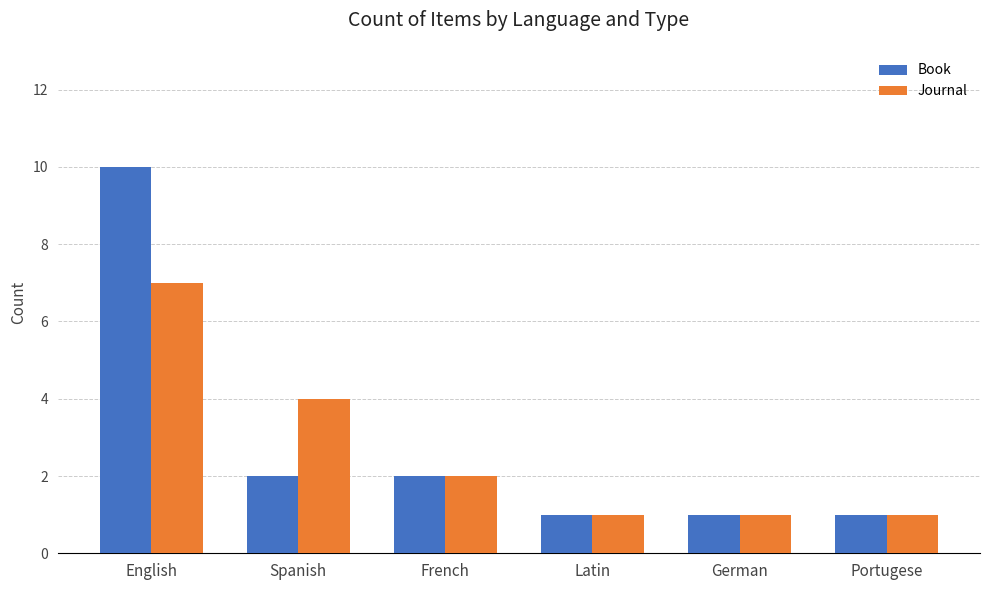

At which label does Book reach its peak?

English